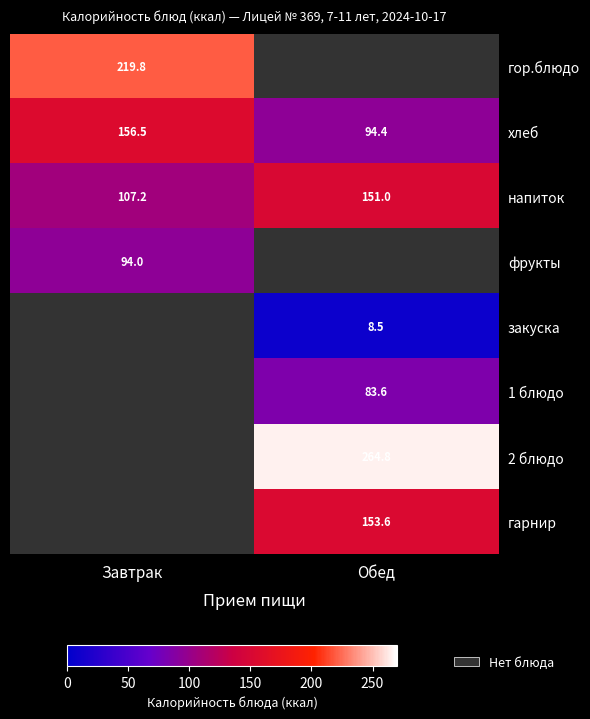

How many distinct data groups are displayed?

8